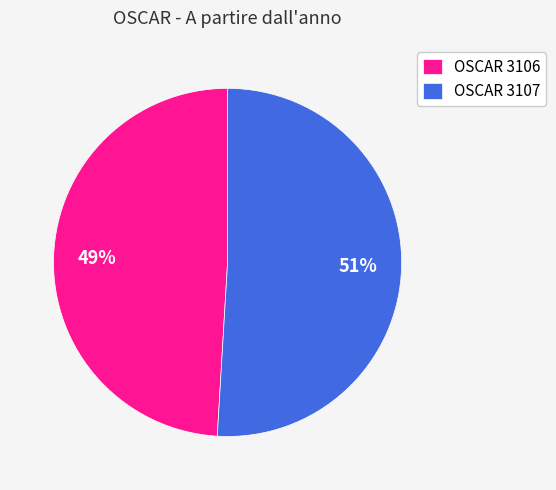

How many segments does this pie chart have?

2